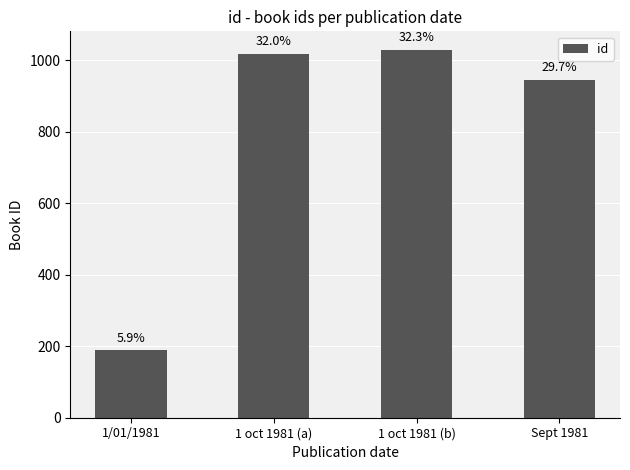

Reading left to right, extract all data points from this chart.

189	1019	1030	946